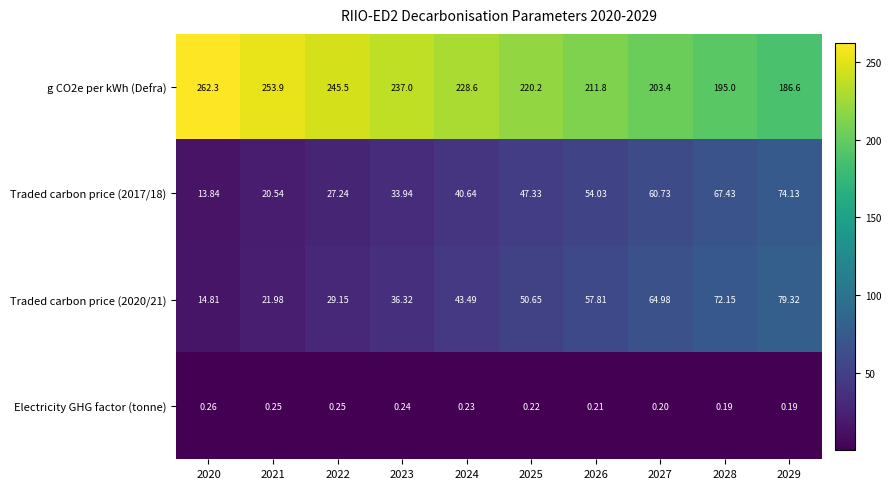

Which series has the largest total across all categories?

g CO2e per kWh (Defra)